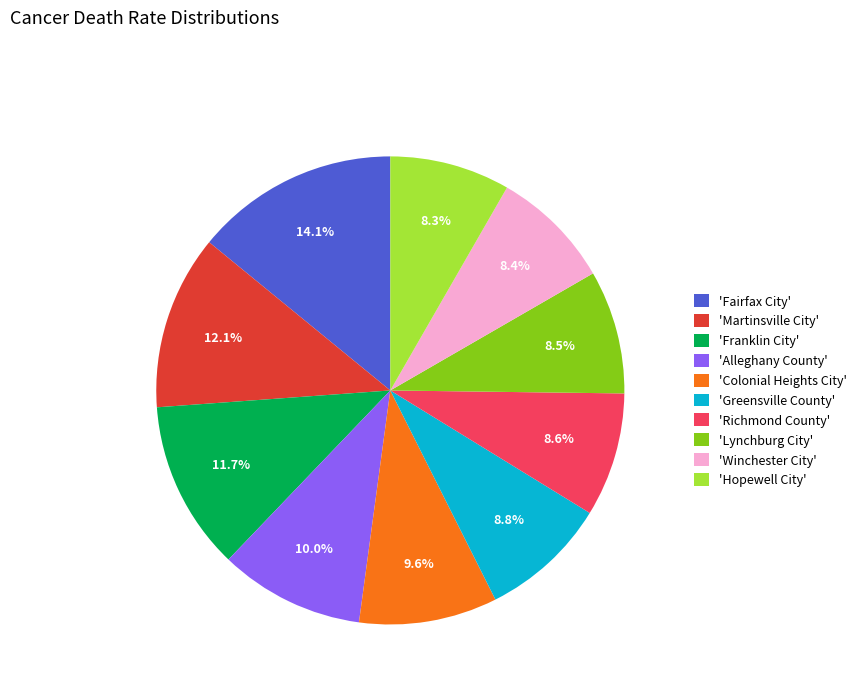

Which has a higher value, 'Martinsville City' or 'Hopewell City'?

'Martinsville City'